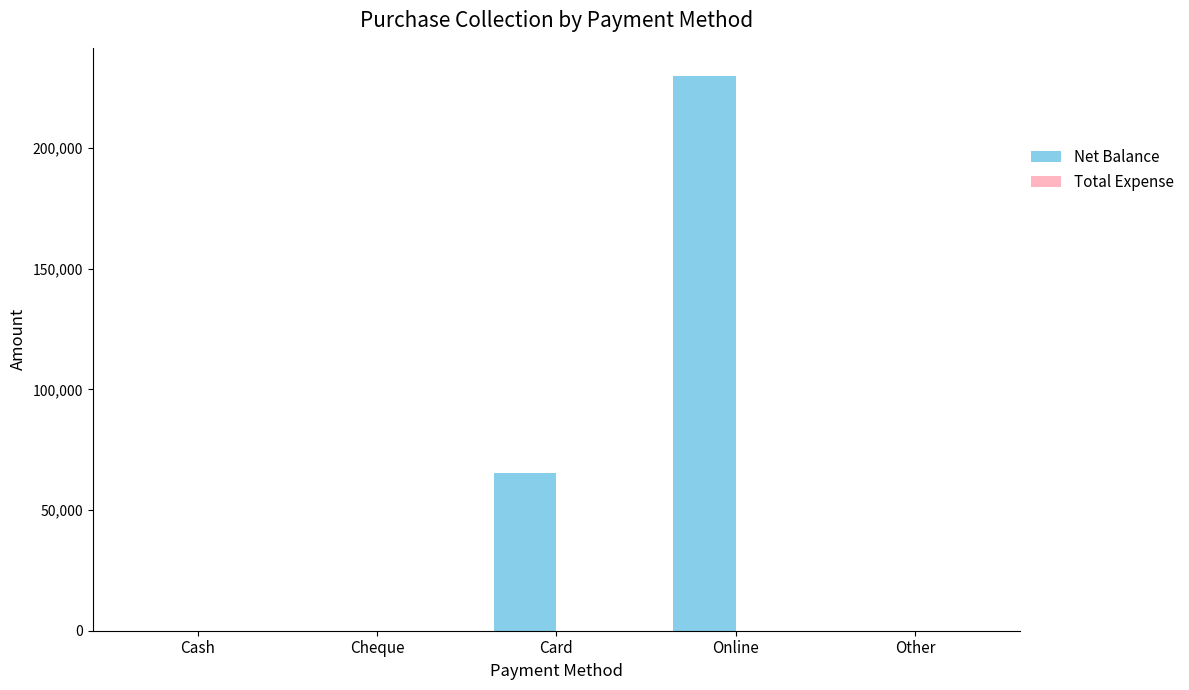

What is the greatest value displayed?

230100